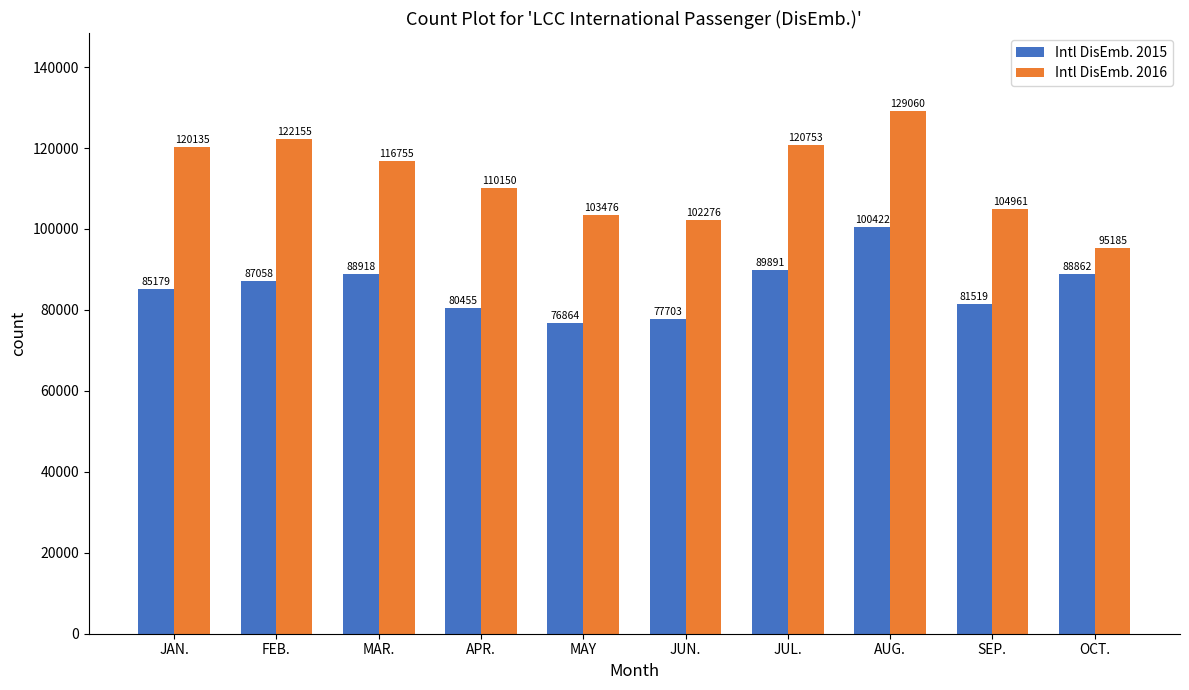

Is it true that Intl DisEmb. 2015 equals 161635 at AUG.?

False